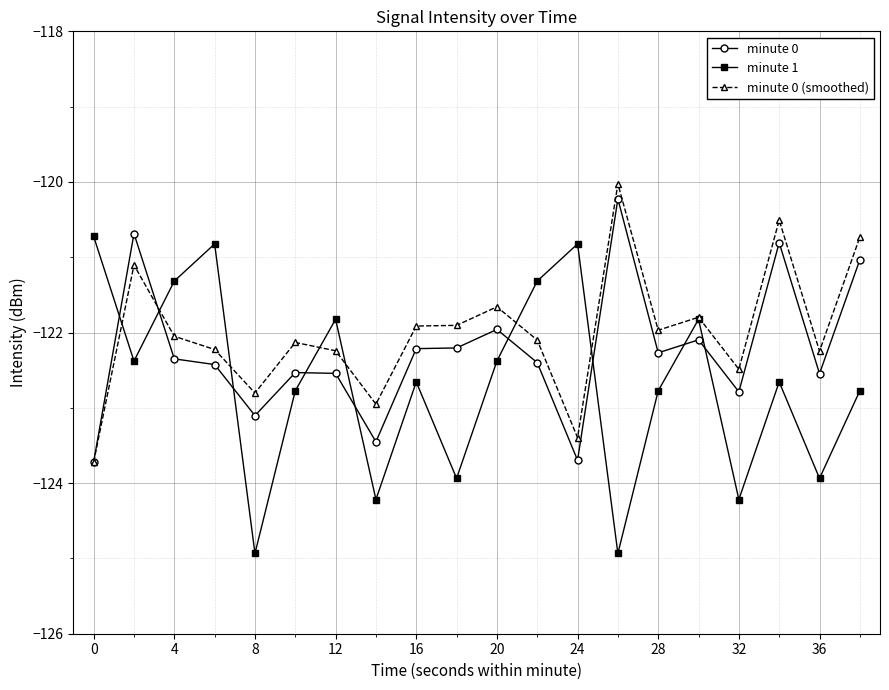

Reading left to right, list all the values displayed in this chart.

minute 0: -123.7	-120.7	-122.3	-122.4	-123.1	-122.5	-122.5	-123.5	-122.2	-122.2	-122.0	-122.4	-123.7	-120.2	-122.3	-122.1	-122.8	-120.8	-122.5	-121.0
minute 1: -120.7	-122.4	-121.3	-120.8	-124.9	-122.8	-121.8	-124.2	-122.7	-123.9	-122.4	-121.3	-120.8	-124.9	-122.8	-121.8	-124.2	-122.7	-123.9	-122.8
minute 0 (smoothed): -123.7	-121.1	-122.0	-122.2	-122.8	-122.1	-122.2	-123.0	-121.9	-121.9	-121.7	-122.1	-123.4	-120.0	-122.0	-121.8	-122.5	-120.5	-122.2	-120.7